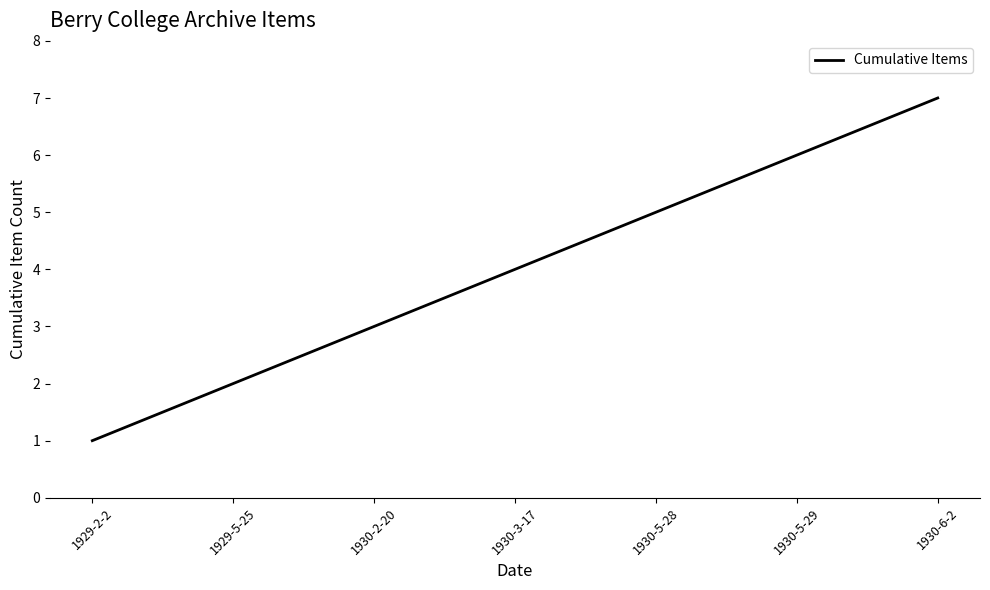

What position from the right is 1930-6-2?

1